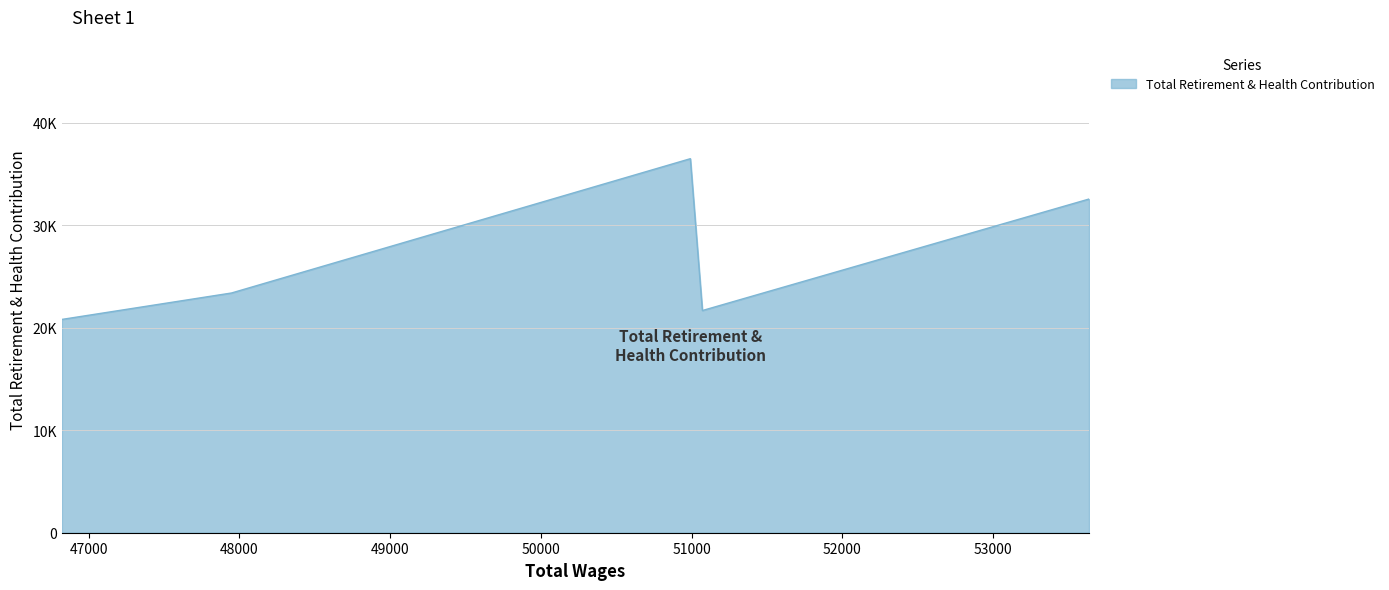

What position from the right is 50991.0?

3